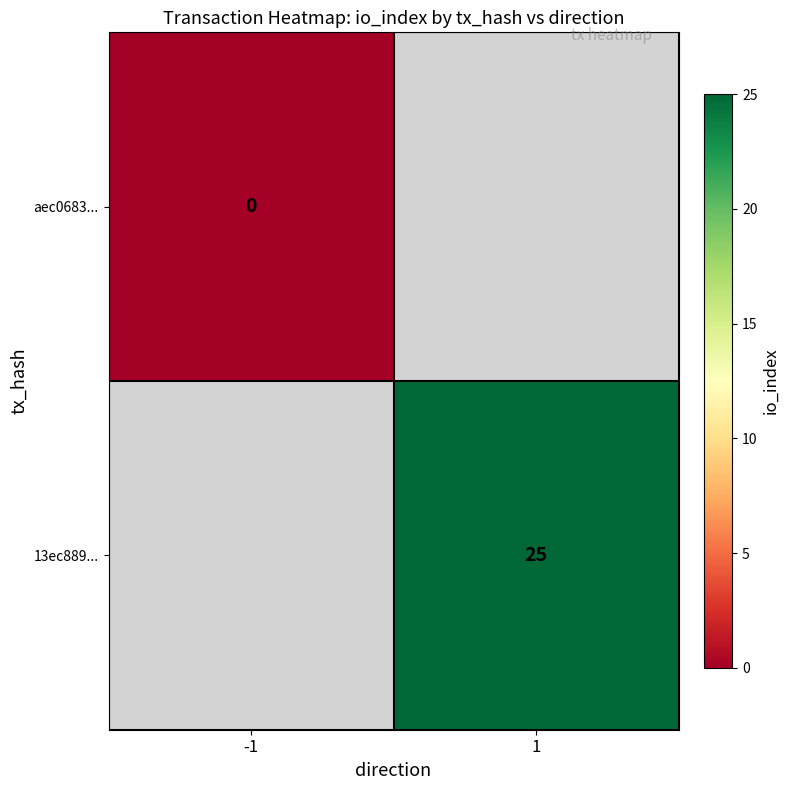

At how many categories does at least one series exceed 21?

1